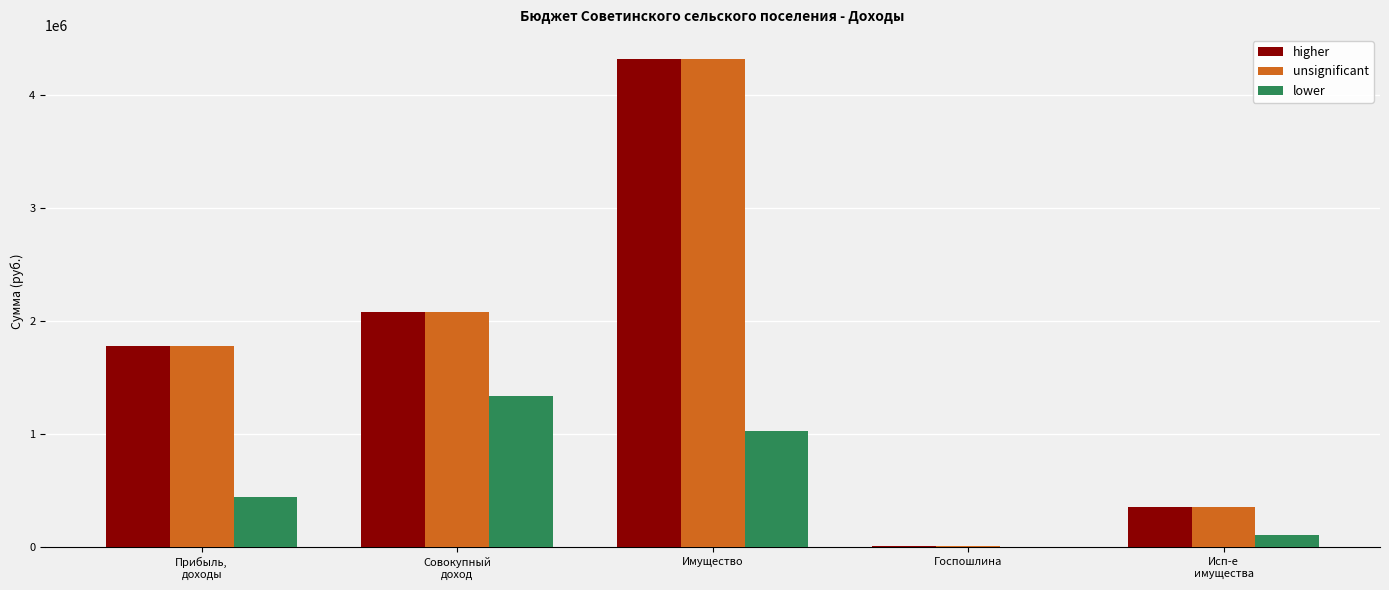

At which category is the sum across all series the highest?

Имущество